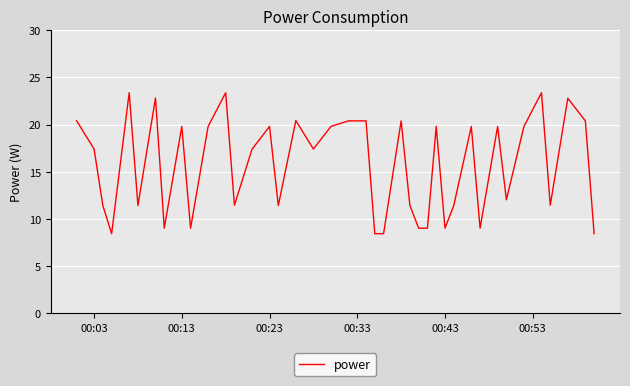

What is the sum of all values?

628.2